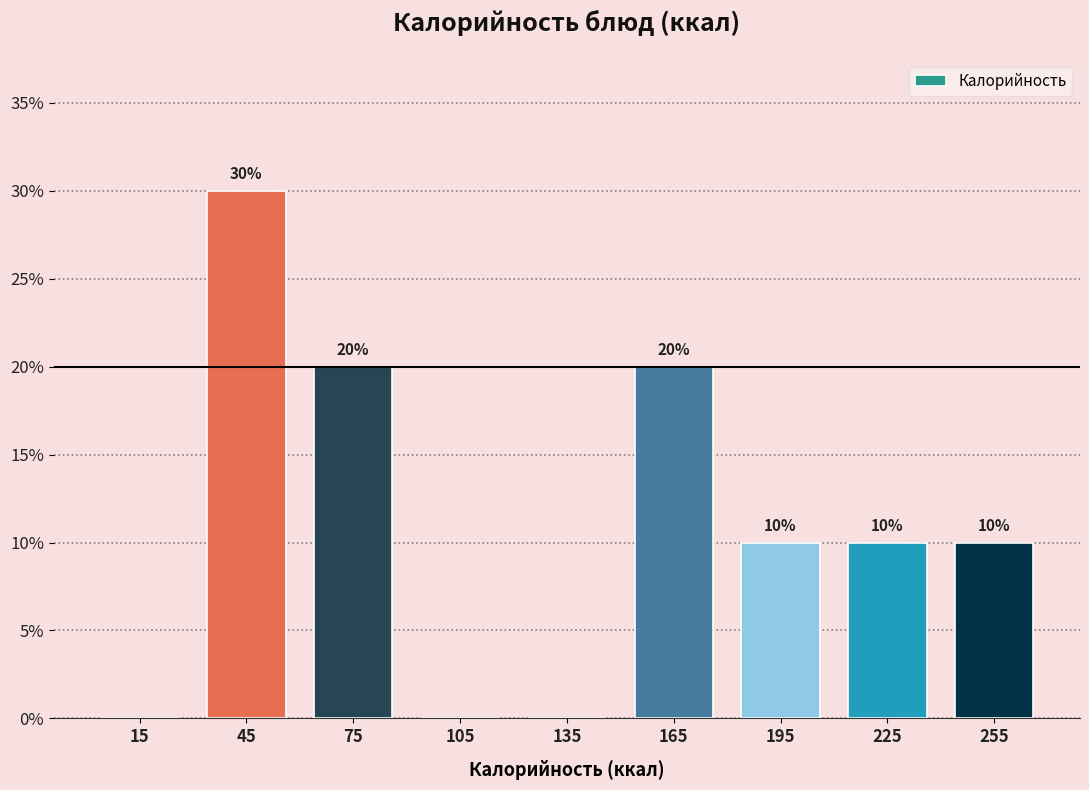

Which range on the x-axis has the tallest bar?

30 to 60